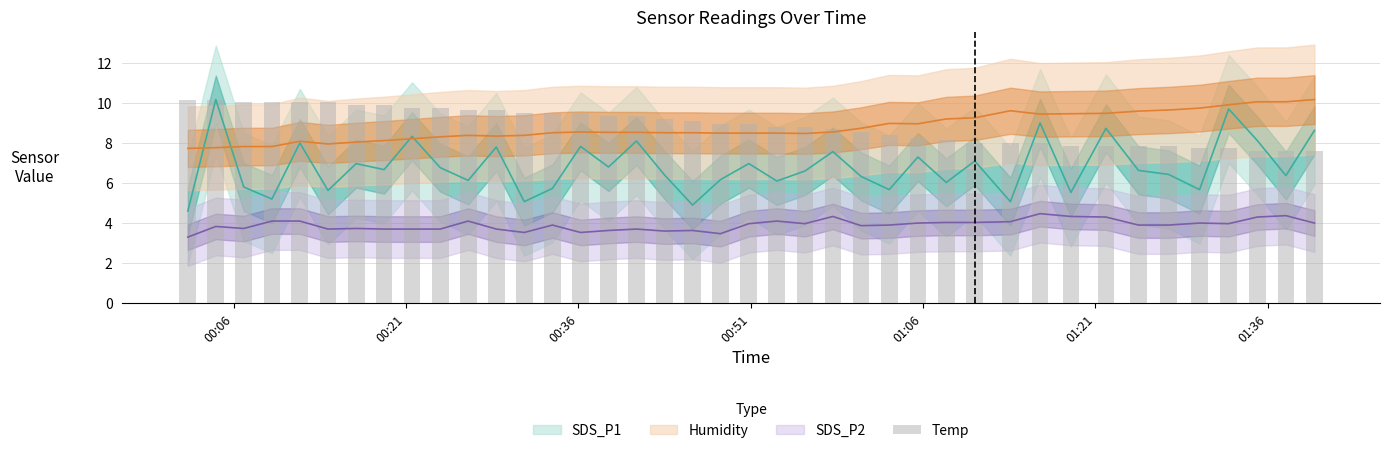

Which category has the highest value across all series?

00:06